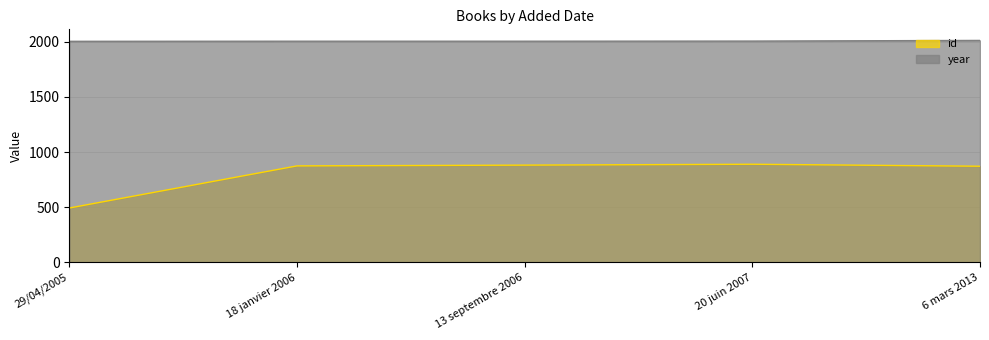

Which label corresponds to the smallest value in the chart?

29/04/2005